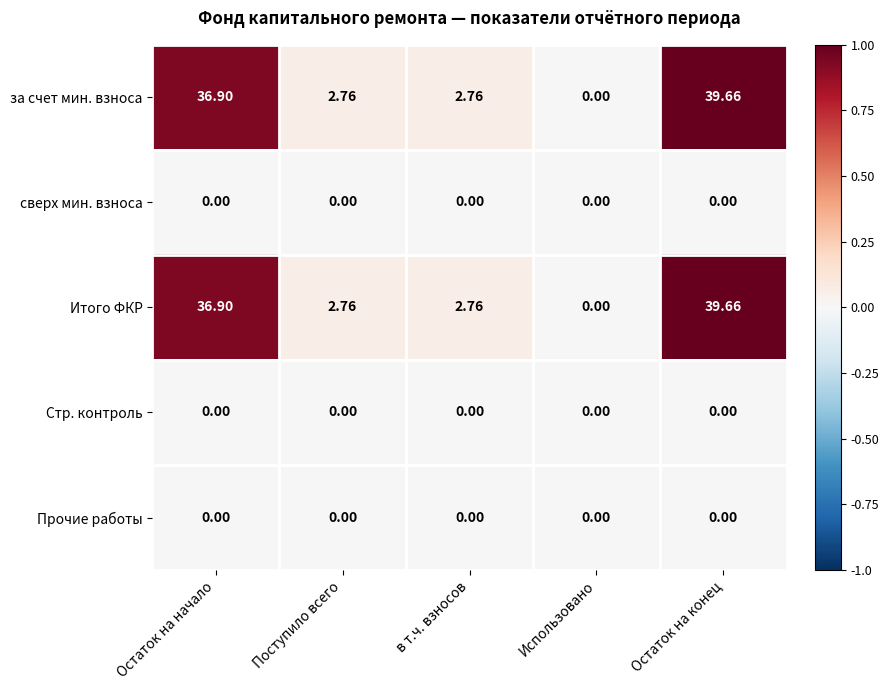

At which label does за счет мин. взноса reach its peak?

Остаток на конец